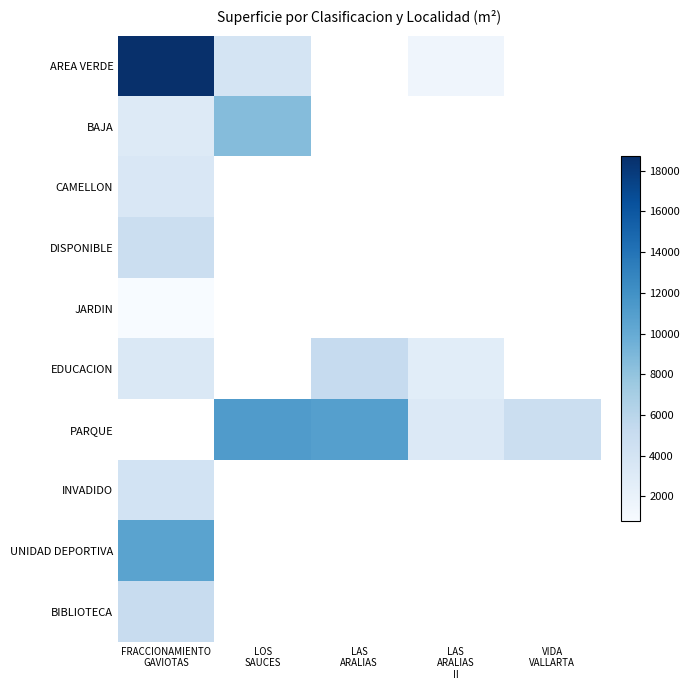

How many positive values does the PARQUE series have?

4